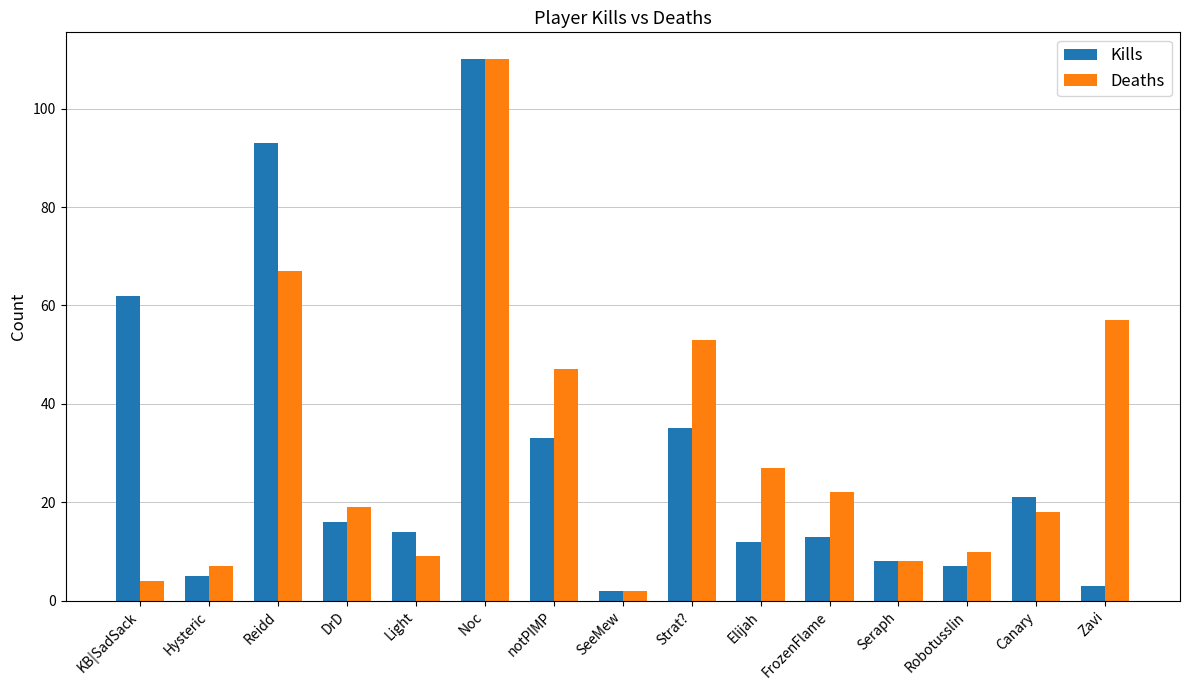

What is the lowest value of the Deaths series?

2